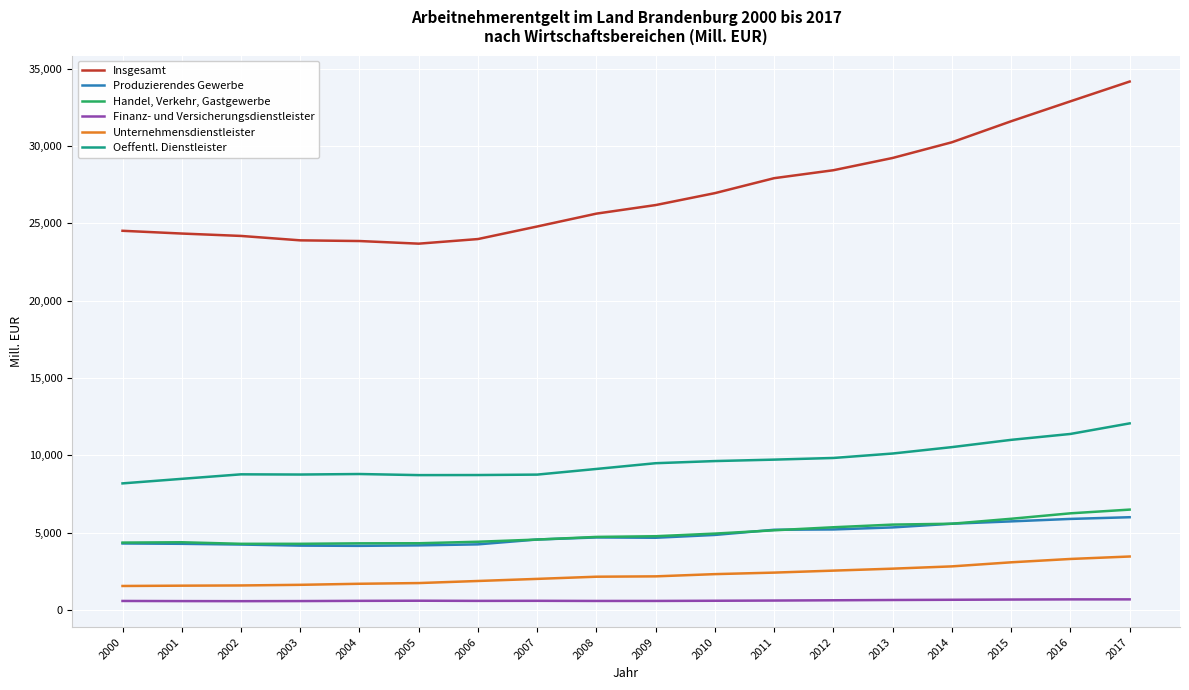

What are all the series names shown in the legend?

Insgesamt, Produzierendes Gewerbe, Handel, Verkehr, Gastgewerbe, Finanz- und Versicherungsdienstleister, Unternehmensdienstleister, Oeffentl. Dienstleister